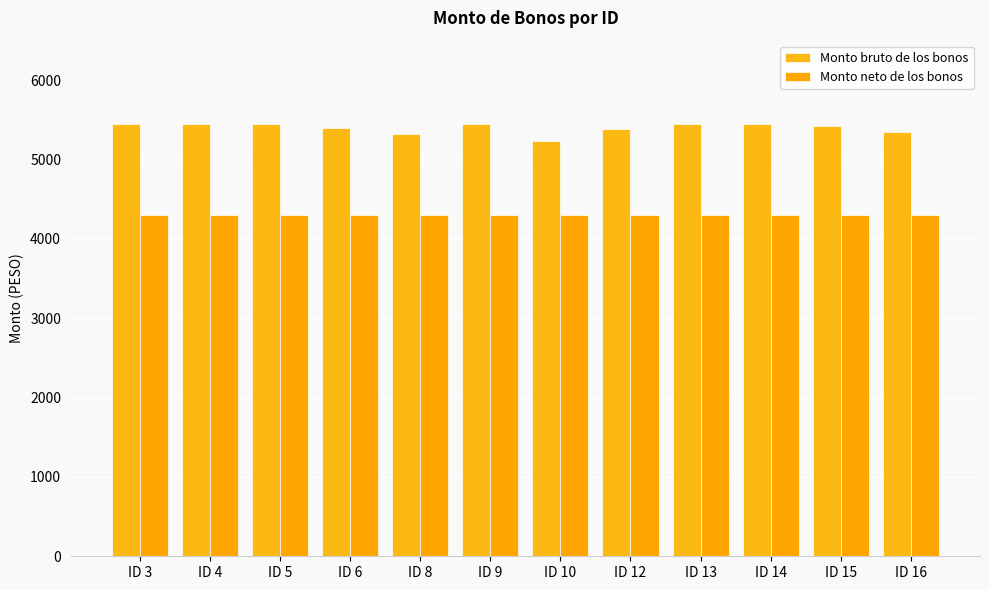

How many bars are there in each group?

2